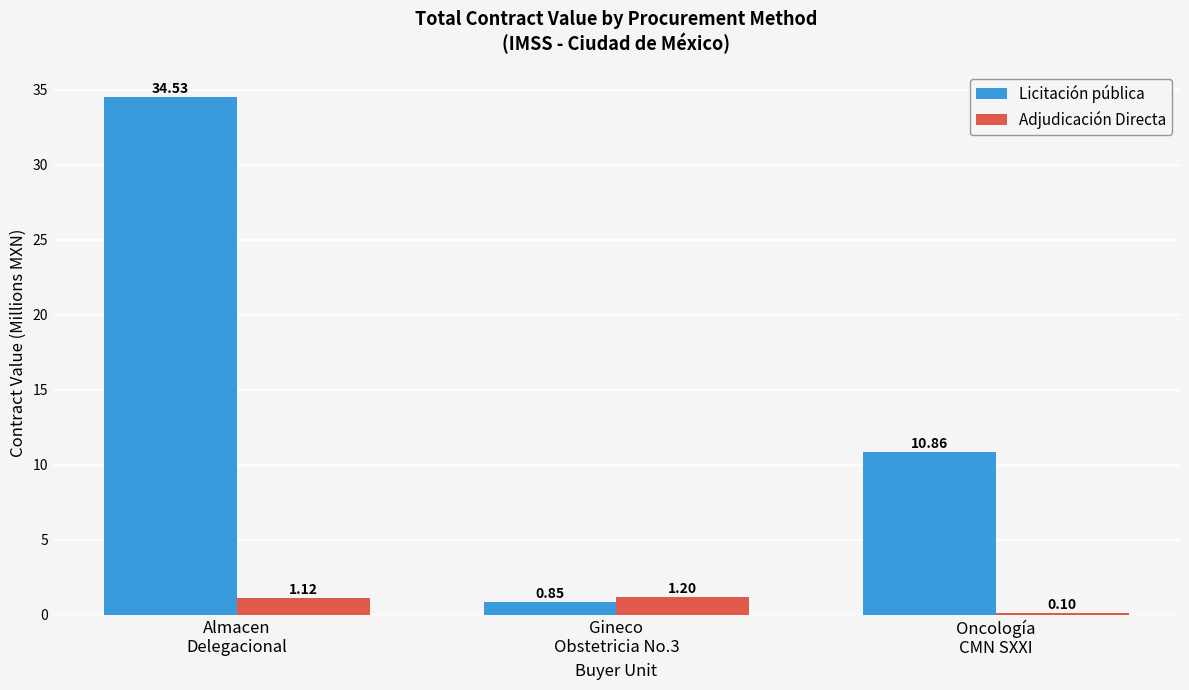

What is the total value across all series at Gineco
Obstetricia No.3?

2.0